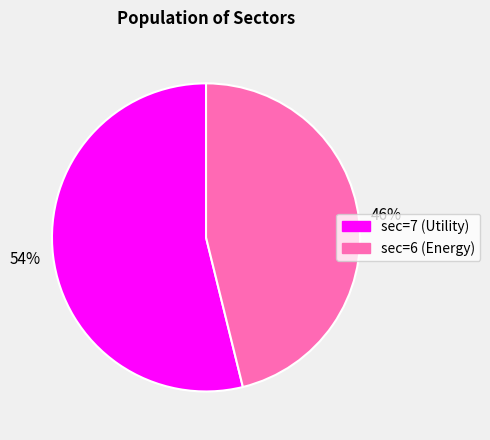

To the nearest percent, what is the difference between the sec=7 (Utility) and sec=6 (Energy) slice percentages?

8%